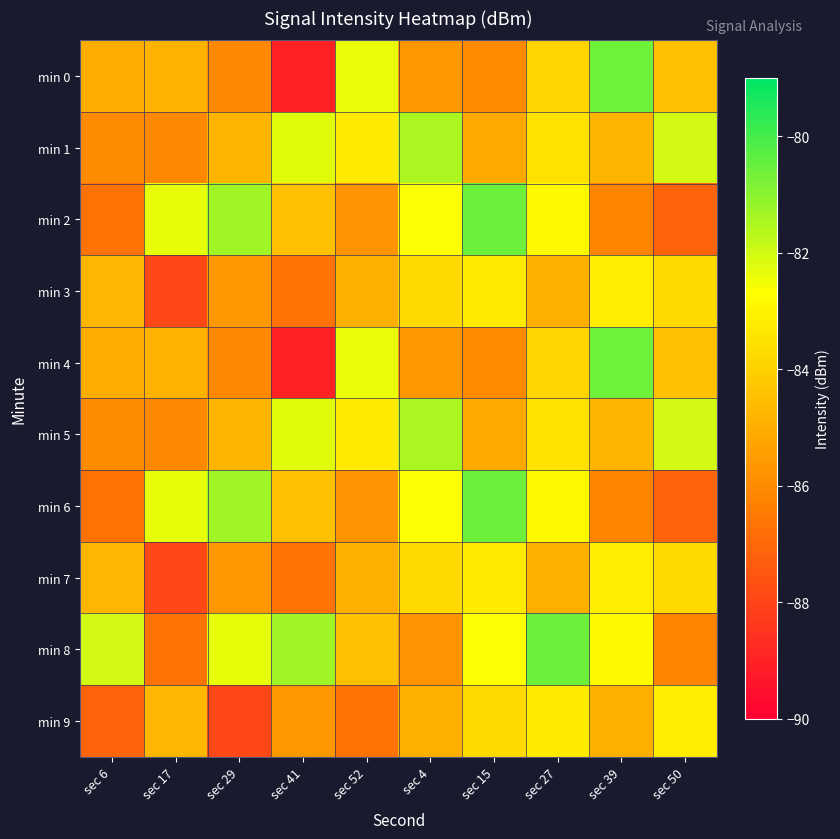

How many categories are shown in the chart?

10